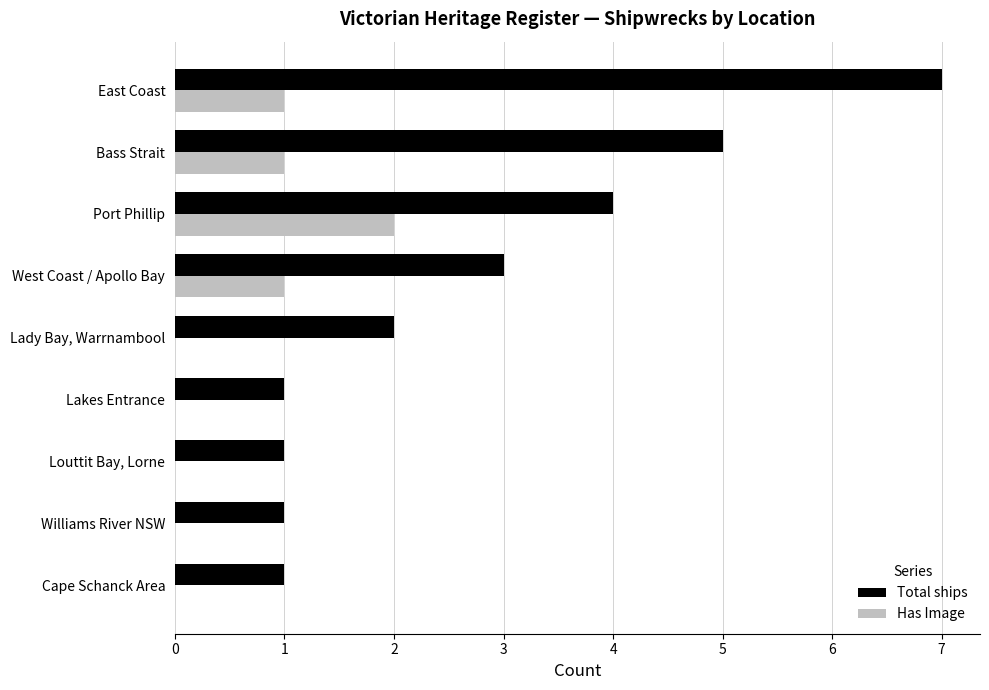

What is the sum of all Has Image values?

5